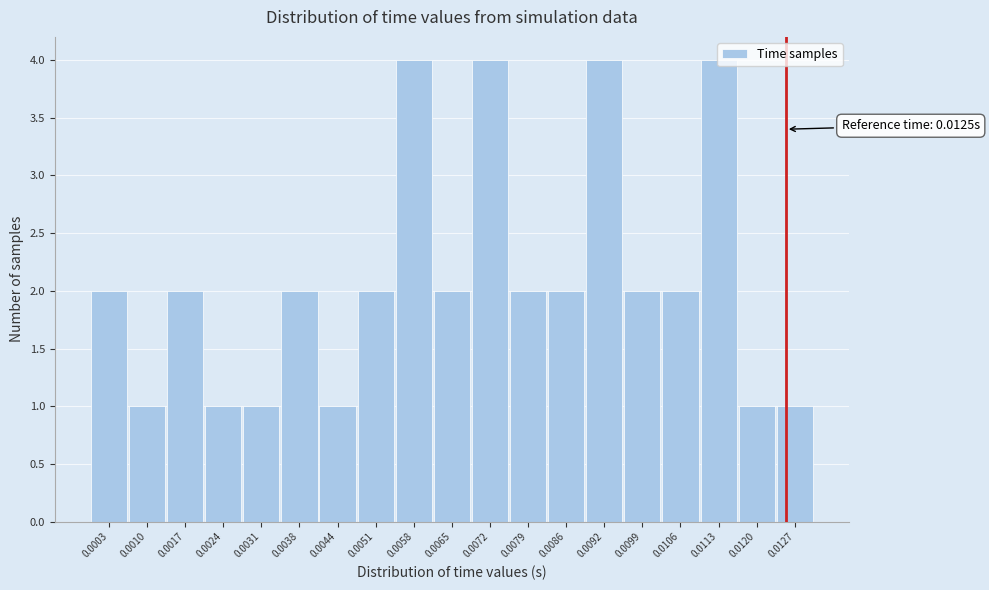

What is the difference between the second highest and minimum values?

3